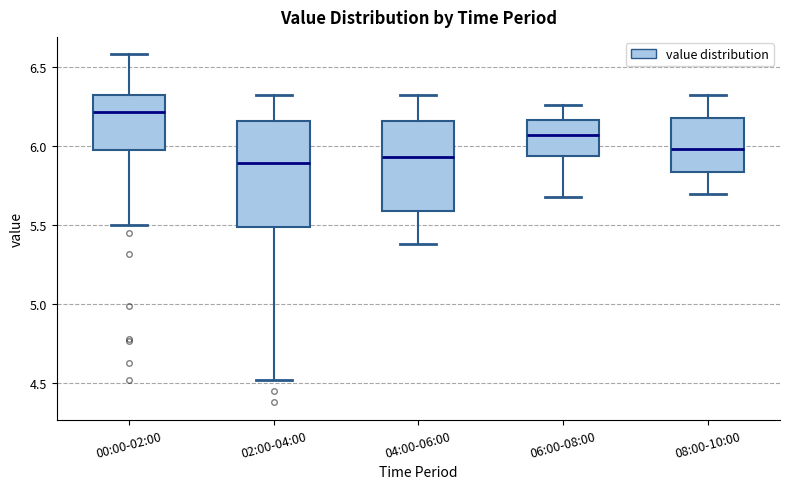

Which box is the tallest, from its lower edge to its upper edge?

02:00-04:00